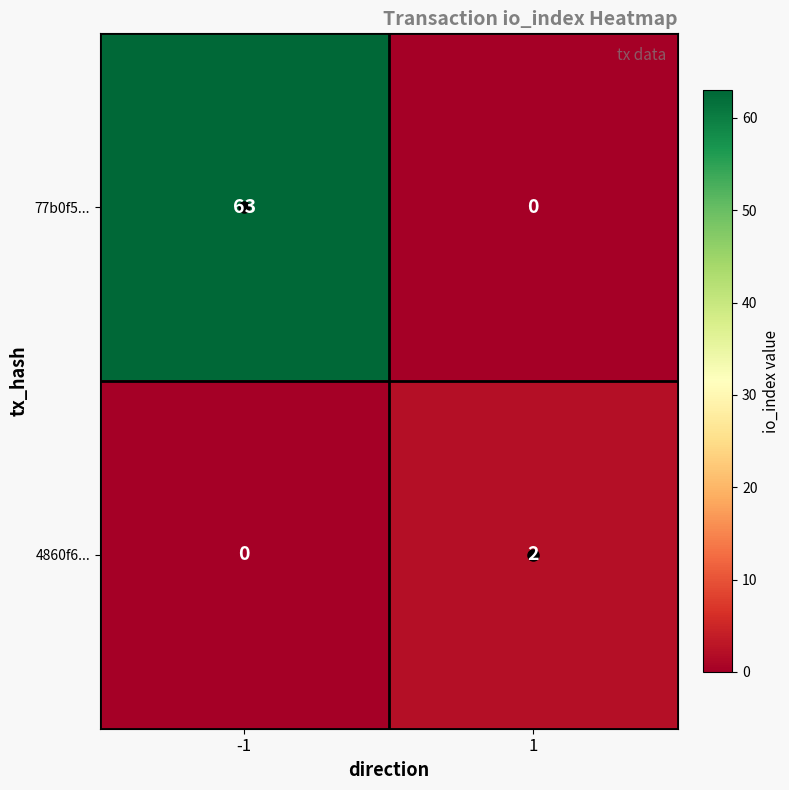

Read the 77b0f5... value at -1, to the nearest 5.

65